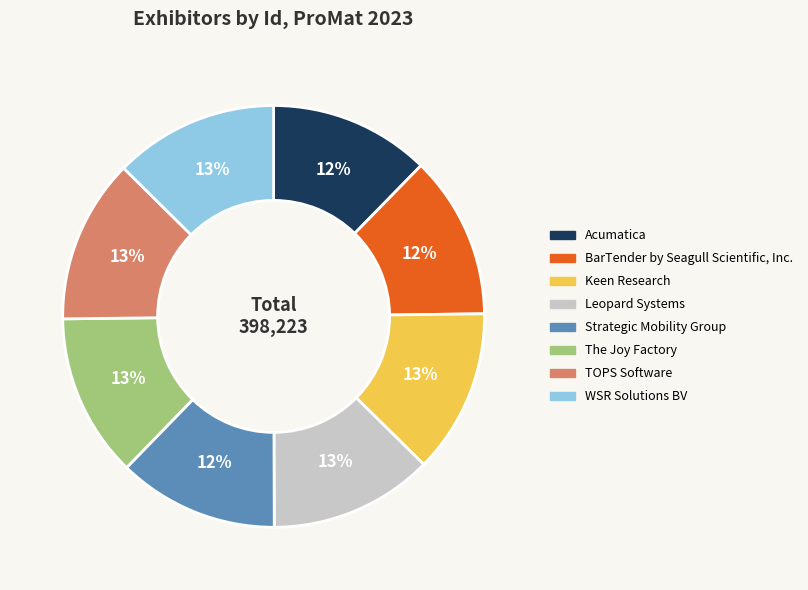

Combined, do Leopard Systems and BarTender by Seagull Scientific, Inc. account for over 50%?

No